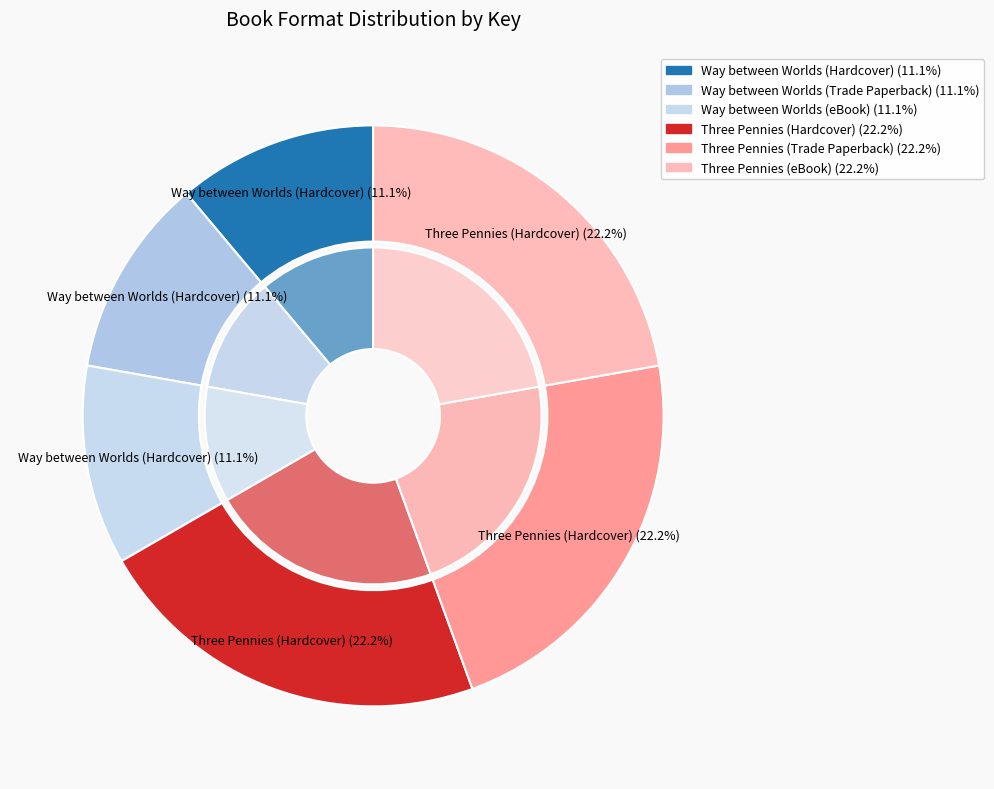

Which category has the smallest portion of the pie?

Way between Worlds (Hardcover)